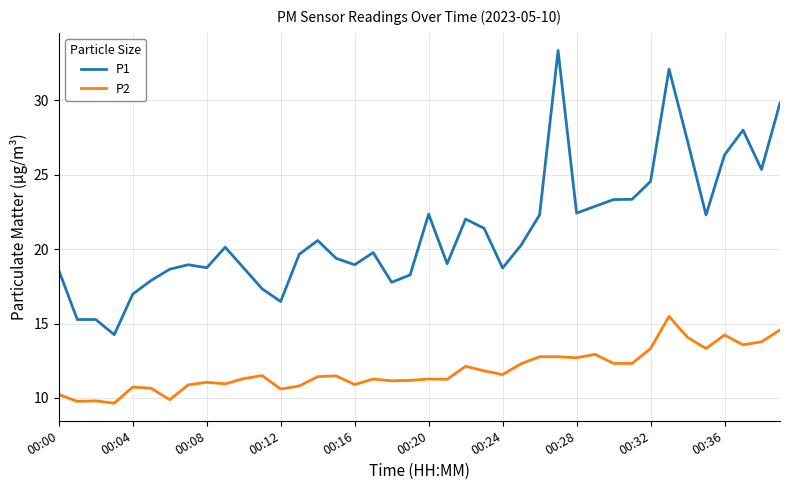

Which series has the largest range (max minus min)?

P1